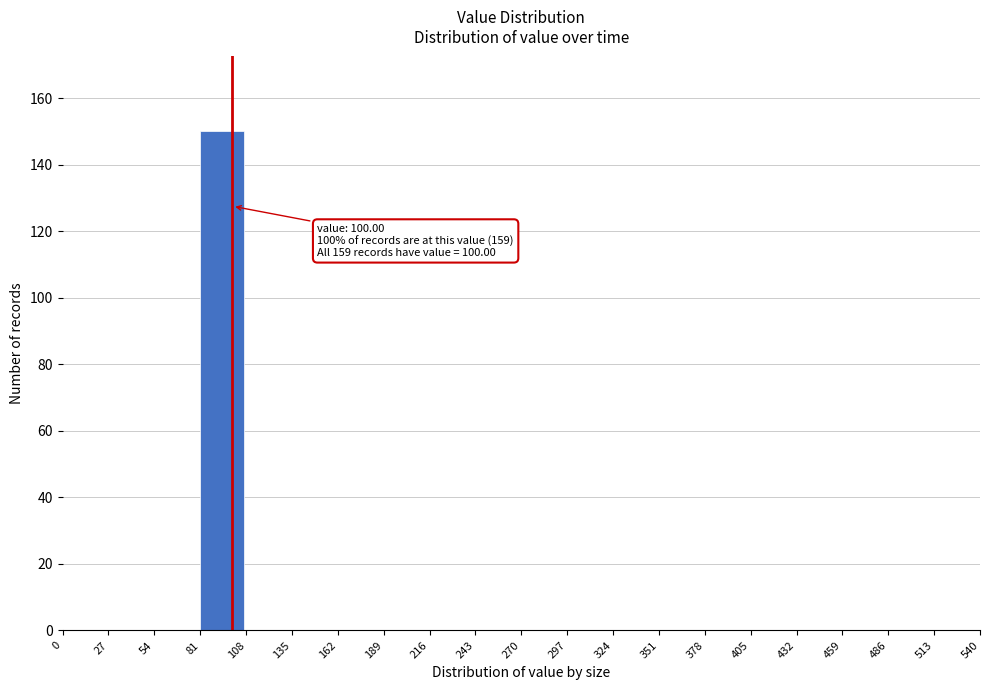

Over which range of the x-axis is the bar tallest?

81 to 108